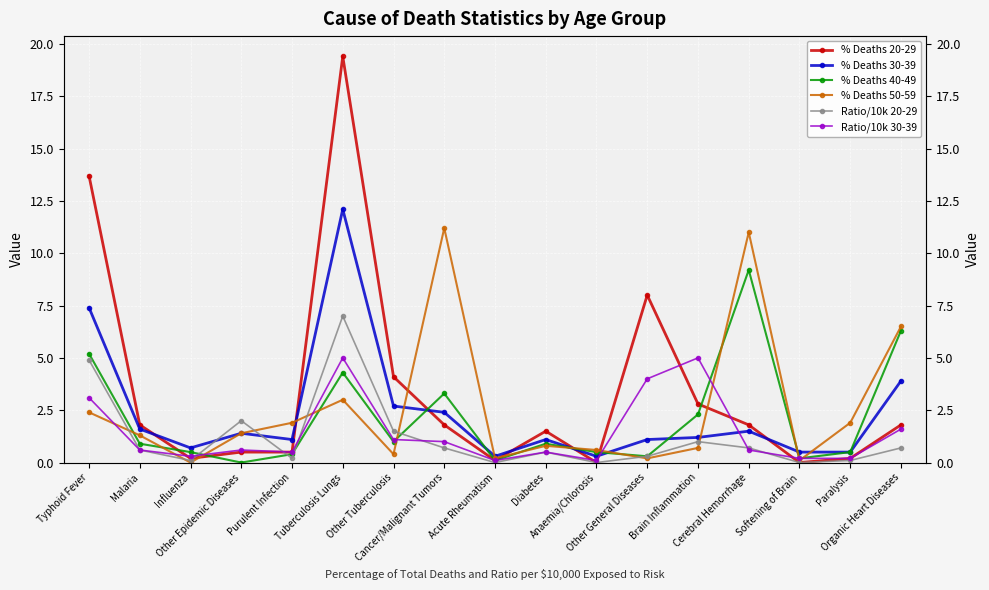

Which series changed the most between Acute Rheumatism and Softening of Brain?

% Deaths 30-39